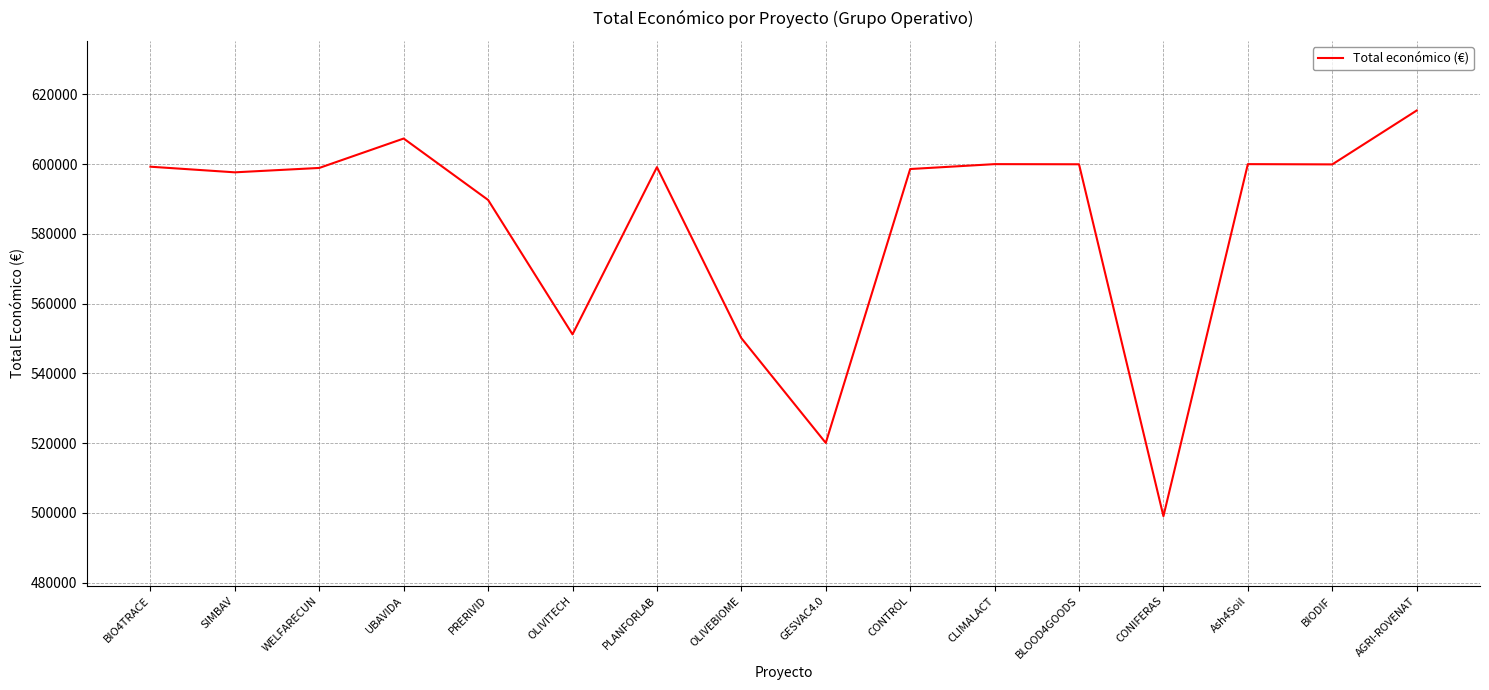

Between AGRI-ROVENAT and OLIVITECH, which is larger?

AGRI-ROVENAT